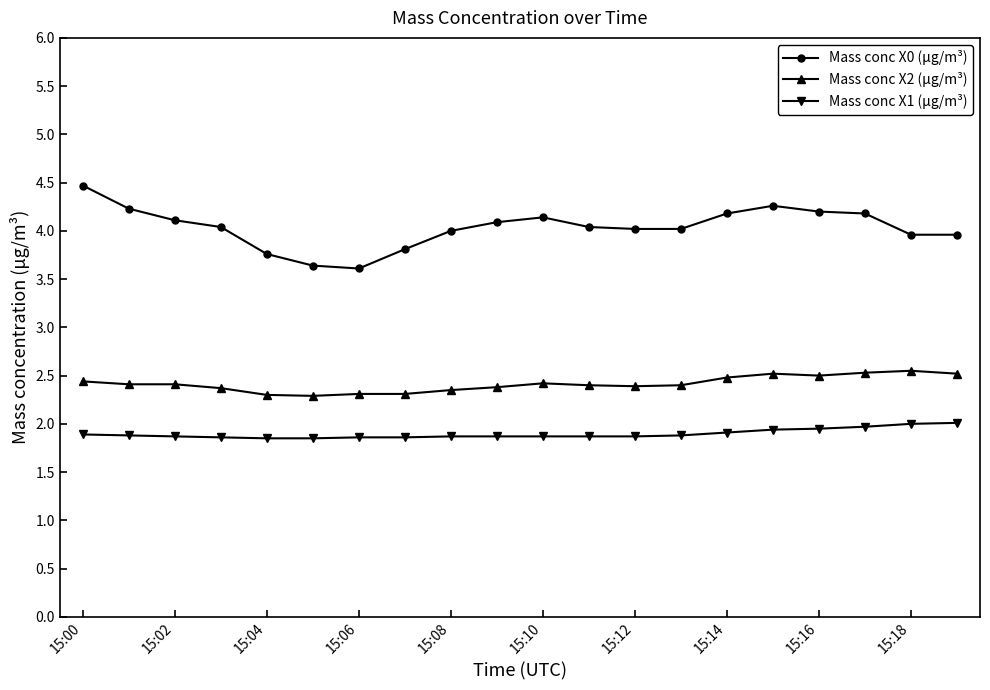

True or false: Mass conc X0 (μg/m³) has more than 0 points higher than both neighbors.

True